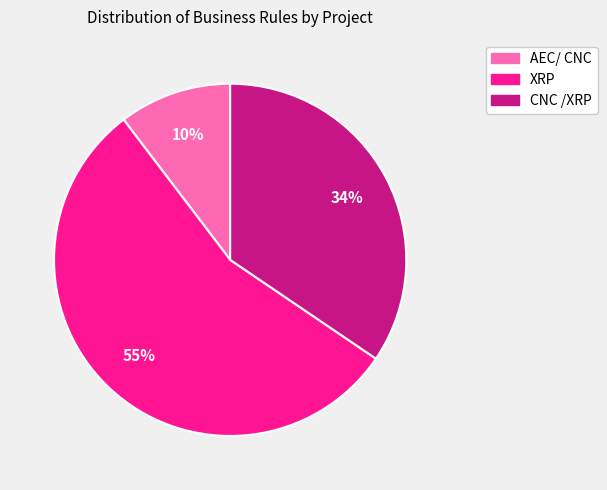

Does AEC/ CNC account for over 50% of the chart?

No